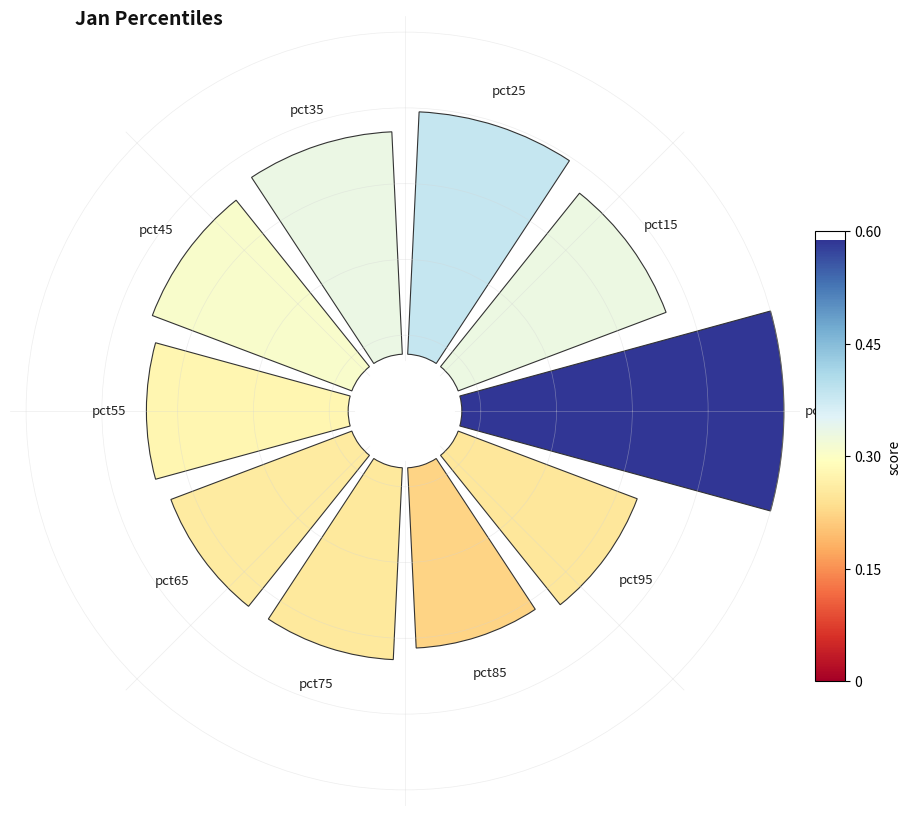

Count the number of slices in the pie.

10